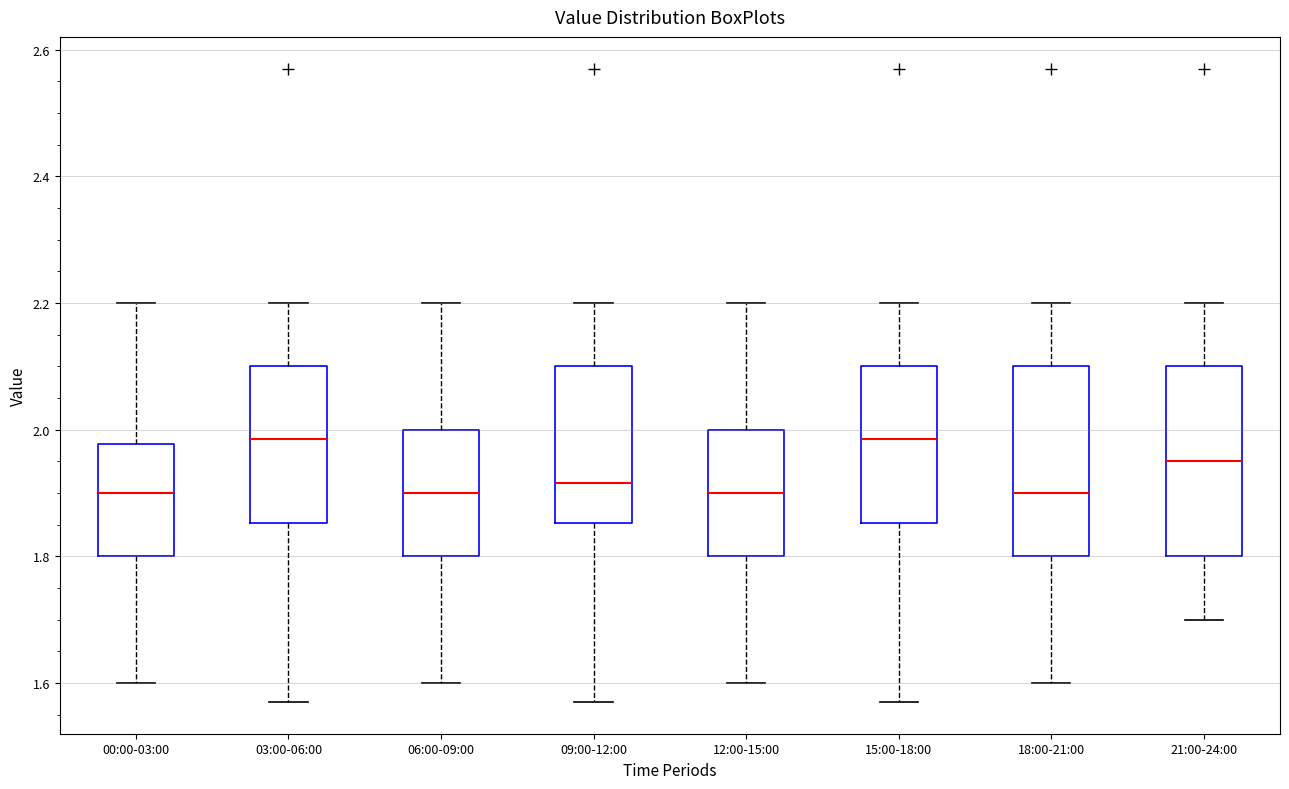

Reading left to right, read every box against the y-axis: the position of its median line, the range the box covers, and the ends of its whiskers. The values are not printed on the chart, so give them approximately, as read against the axis.

00:00-03:00: median 1.90, box 1.80 to 1.98, whiskers 1.60 to 2.20
03:00-06:00: median 1.98, box 1.86 to 2.10, whiskers 1.58 to 2.20
06:00-09:00: median 1.90, box 1.80 to 2.00, whiskers 1.60 to 2.20
09:00-12:00: median 1.92, box 1.86 to 2.10, whiskers 1.58 to 2.20
12:00-15:00: median 1.90, box 1.80 to 2.00, whiskers 1.60 to 2.20
15:00-18:00: median 1.98, box 1.86 to 2.10, whiskers 1.58 to 2.20
18:00-21:00: median 1.90, box 1.80 to 2.10, whiskers 1.60 to 2.20
21:00-24:00: median 1.96, box 1.80 to 2.10, whiskers 1.70 to 2.20